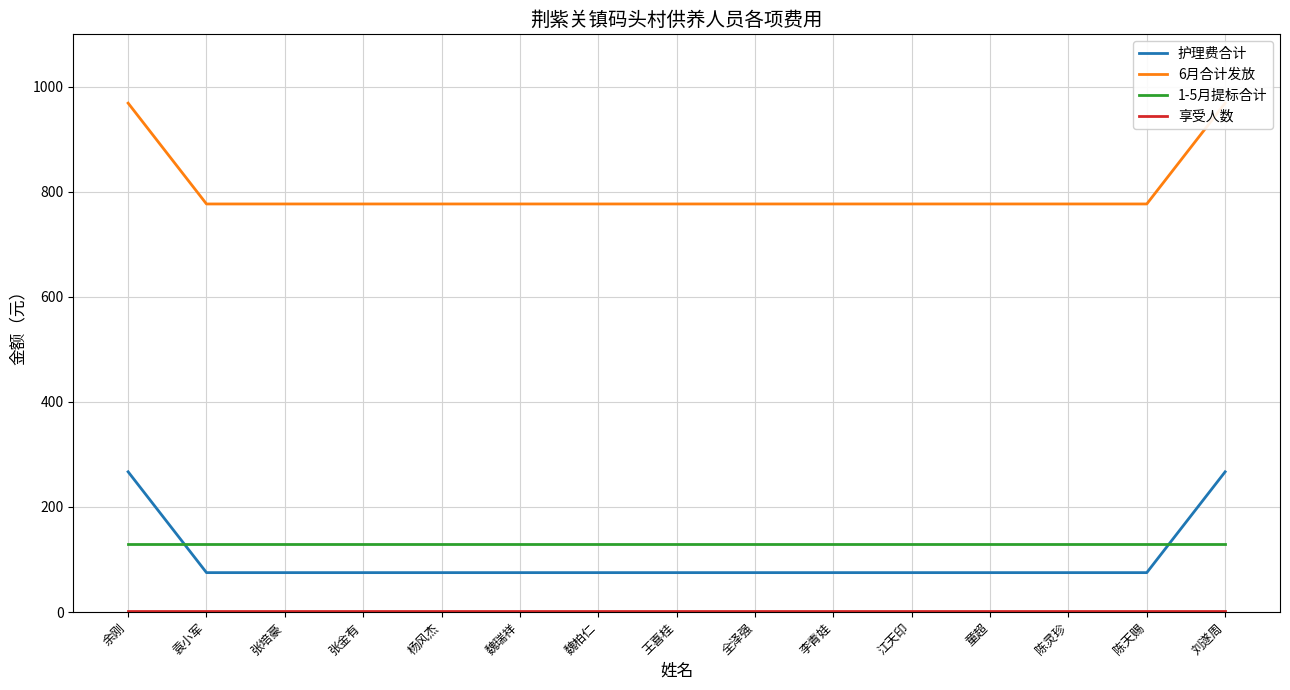

At how many categories does at least one series exceed 745?

15